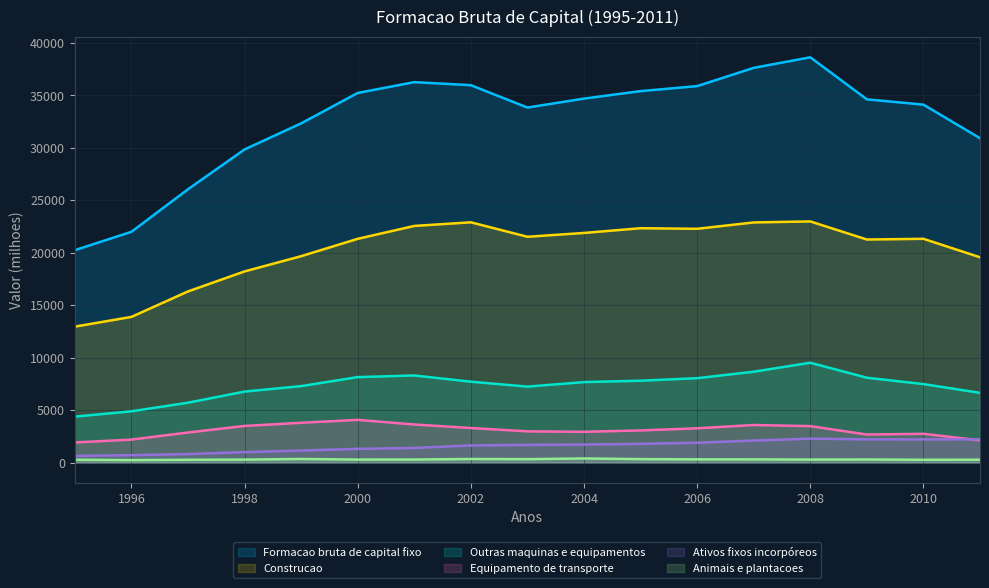

How many lines are shown in the chart?

6